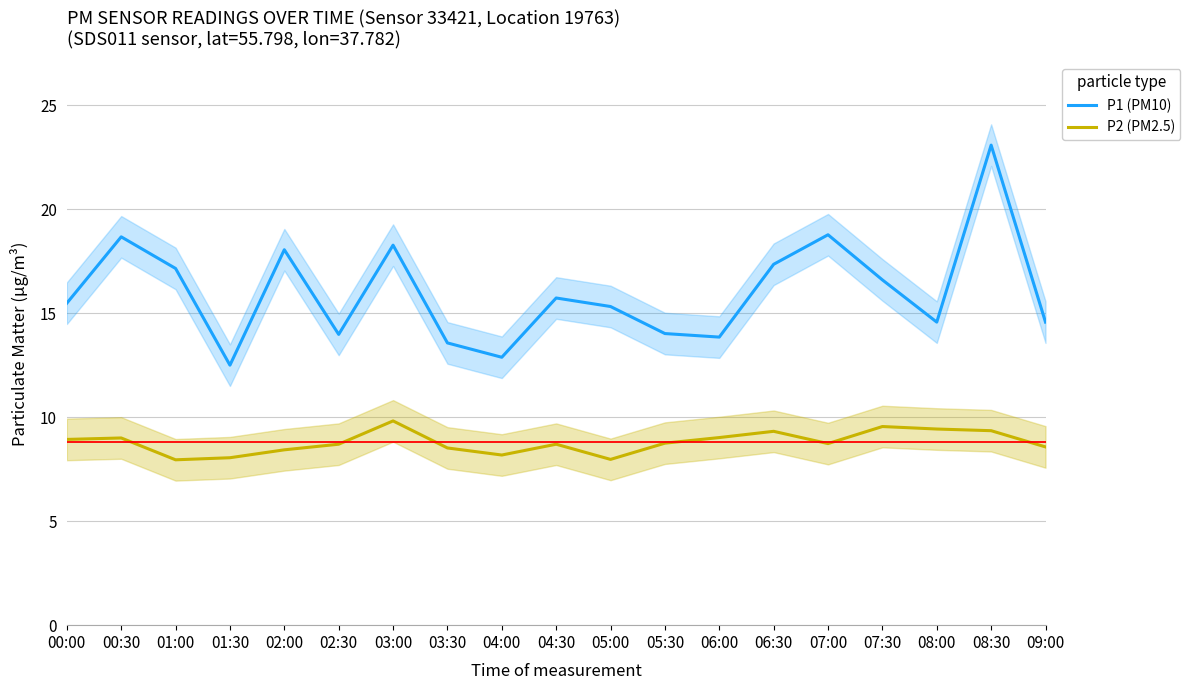

Reading left to right, list all the values displayed in this chart.

P1 (PM10): 15.5	18.7	17.1	12.5	18.1	14.0	18.3	13.6	12.9	15.7	15.3	14.0	13.8	17.4	18.8	16.6	14.6	23.1	14.6
P2 (PM2.5): 8.9	9.0	8.0	8.1	8.4	8.7	9.8	8.5	8.2	8.7	8.0	8.8	9.0	9.3	8.7	9.6	9.4	9.3	8.6